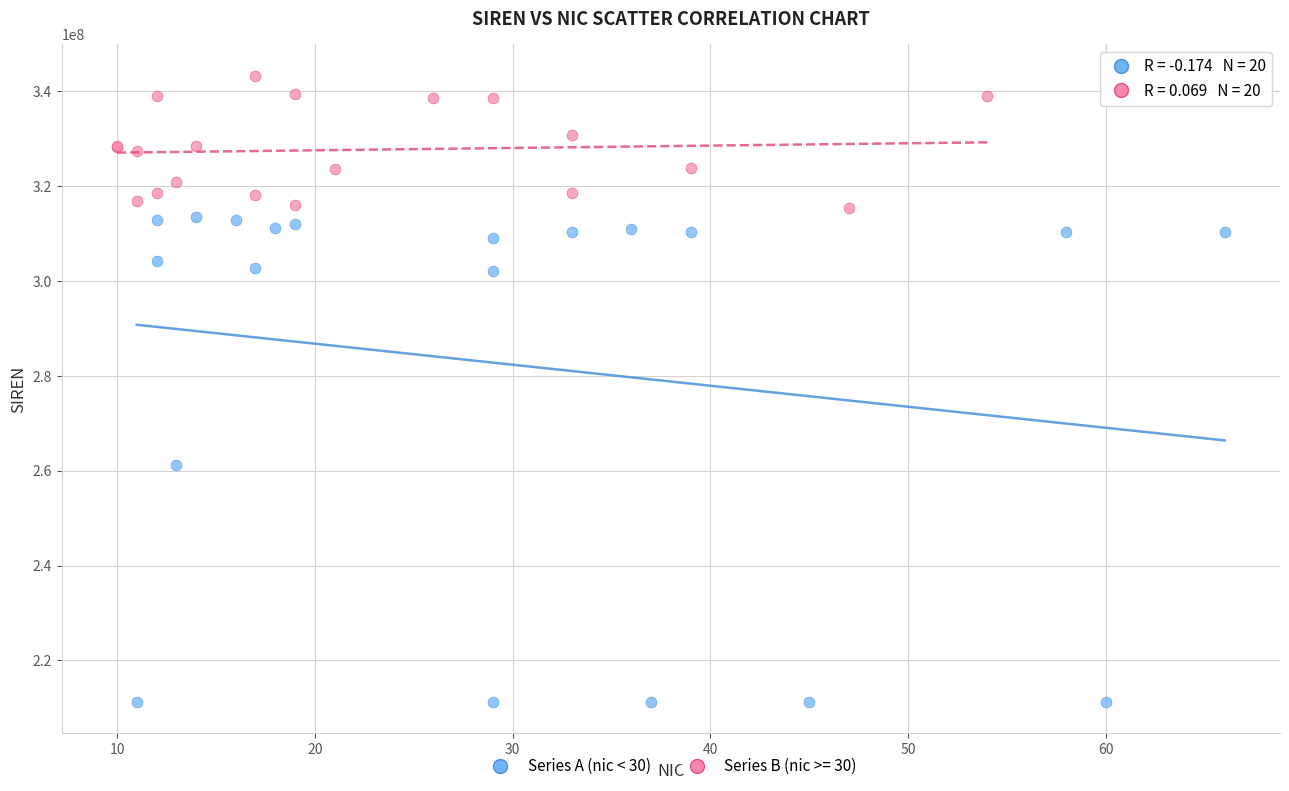

Which series contains the lowest Y value?

Series A (nic < 30)